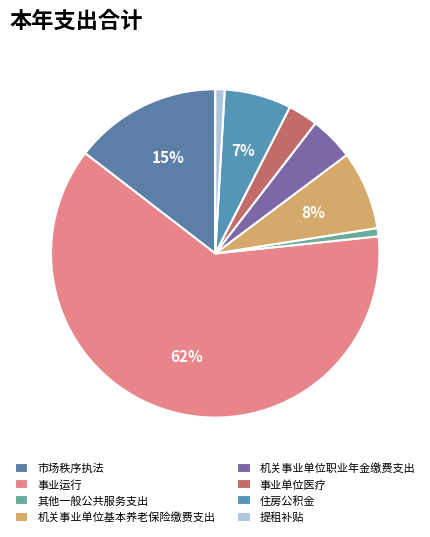

To the nearest percent, what percentage of the pie is 事业单位医疗?

3%